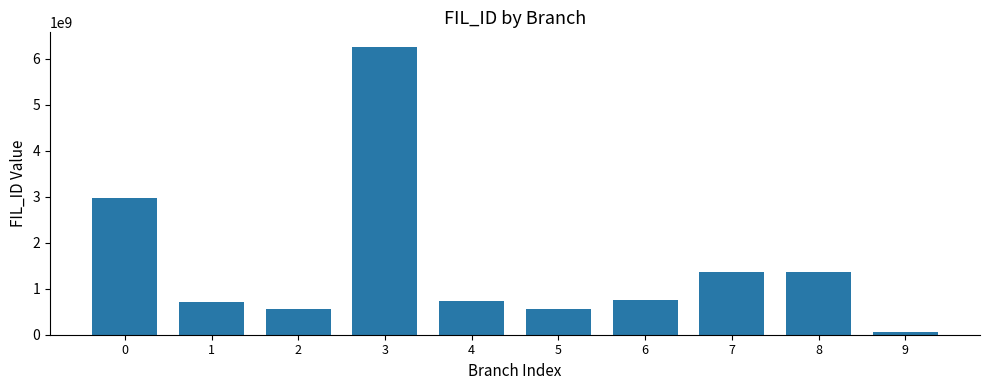

Count the number of categories in the chart.

10